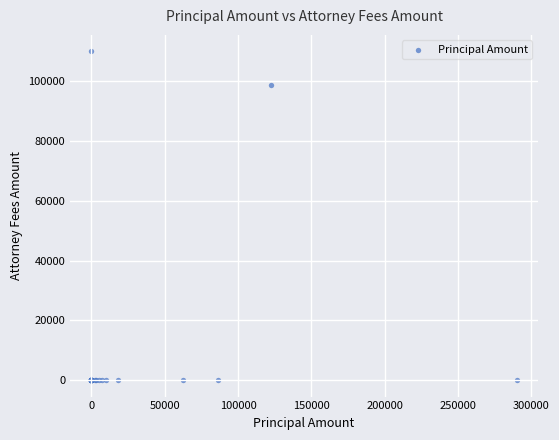

What Y value in the scatter plot is closest to 55000?

98823.4